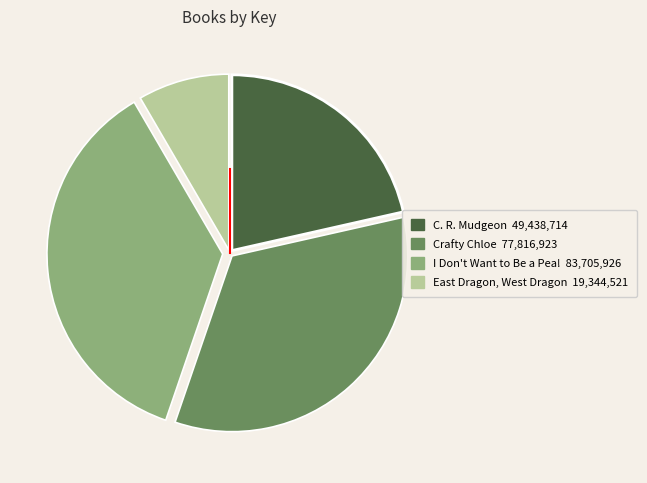

Is the sum of I Don't Want to Be a Pea! and Crafty Chloe greater than half?

Yes